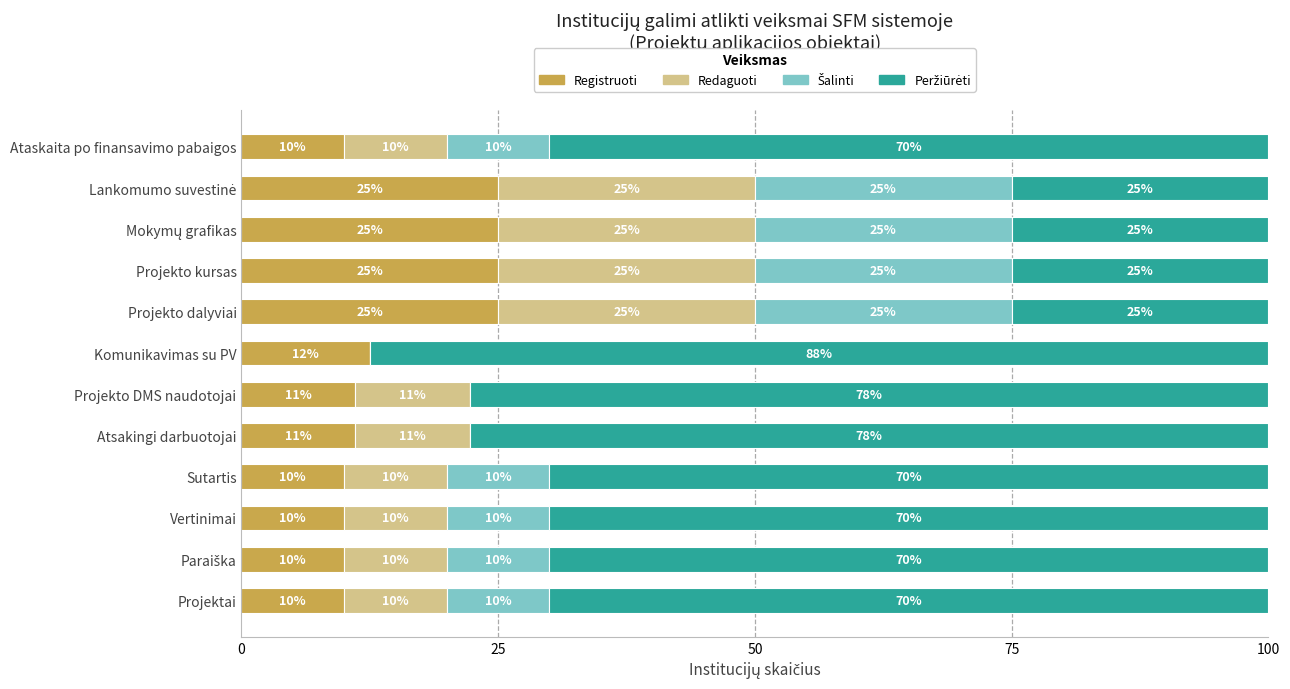

Where is Registruoti nearest to the value 17?

Komunikavimas su PV